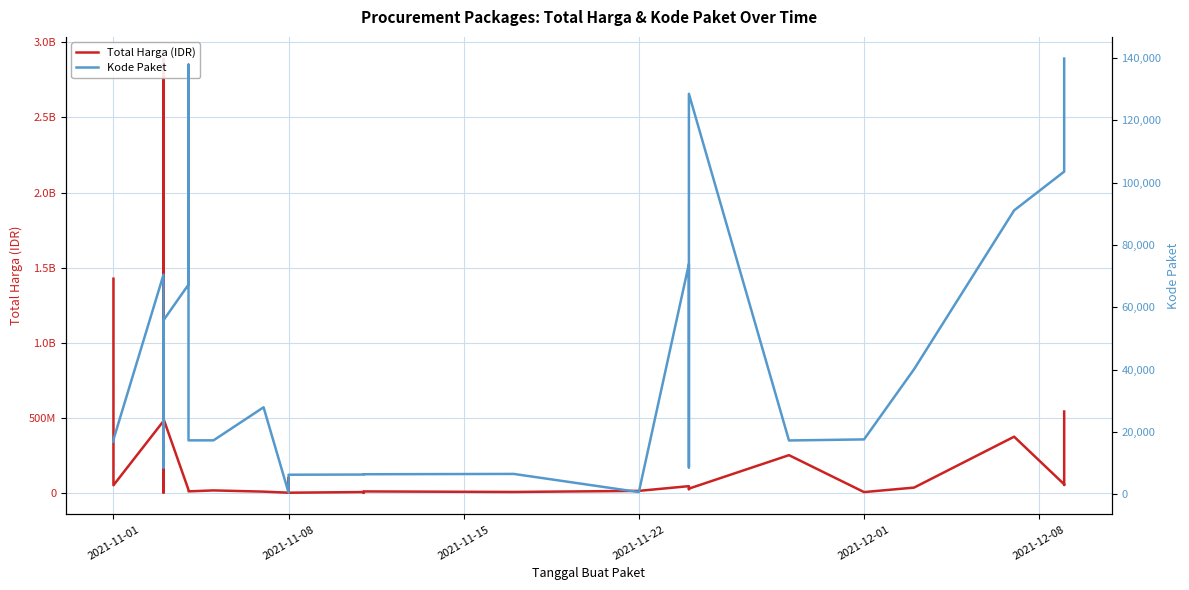

At how many categories does at least one series exceed 2302118597?

1